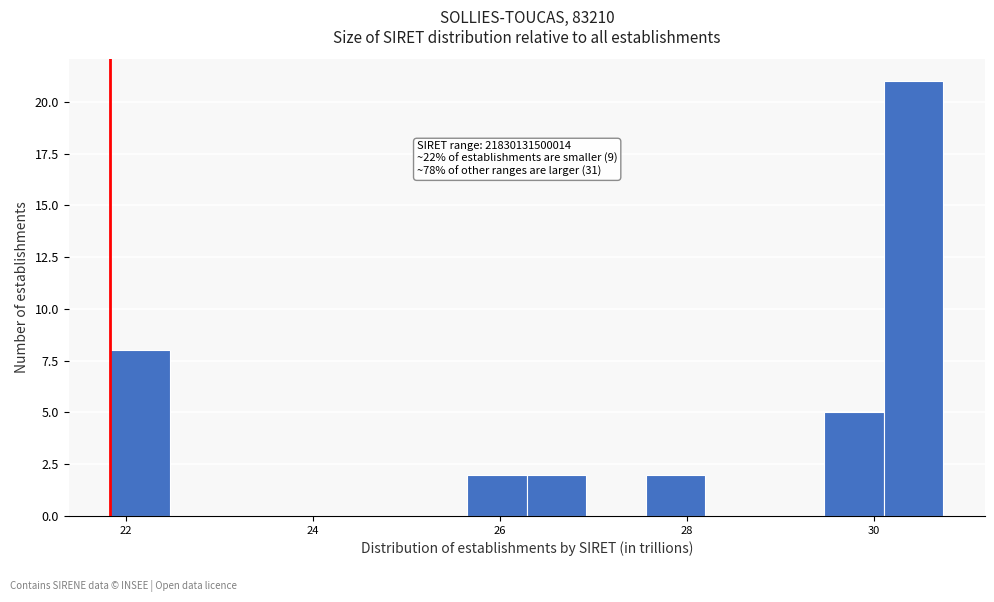

Around what value on the x-axis is the tallest bar? Give the approximate position of its centre, as read against the axis.

30.4